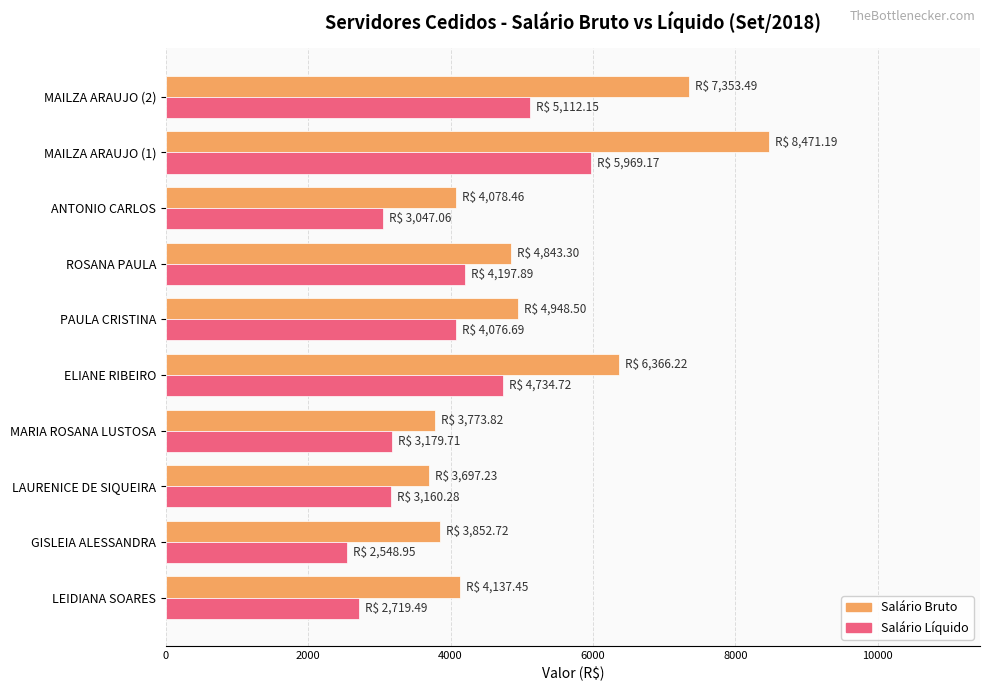

At which category is the sum across all series the highest?

MAILZA ARAUJO (1)